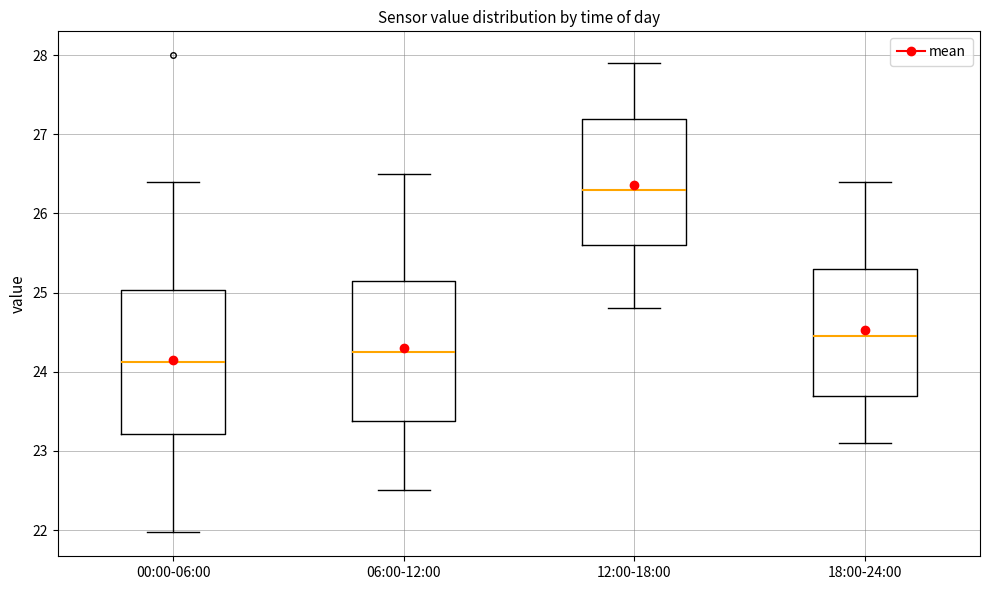

Reading left to right, transcribe this box plot: for each box, give where its median line is, the range the box spans, and where its two whiskers end, as read against the y-axis. The values are not printed on the chart, so give them approximately, as read against the axis.

00:00-06:00: median 24.1, box 23.2 to 25.0, whiskers 22.0 to 26.4
06:00-12:00: median 24.3, box 23.4 to 25.2, whiskers 22.5 to 26.5
12:00-18:00: median 26.3, box 25.6 to 27.2, whiskers 24.8 to 27.9
18:00-24:00: median 24.5, box 23.7 to 25.3, whiskers 23.1 to 26.4